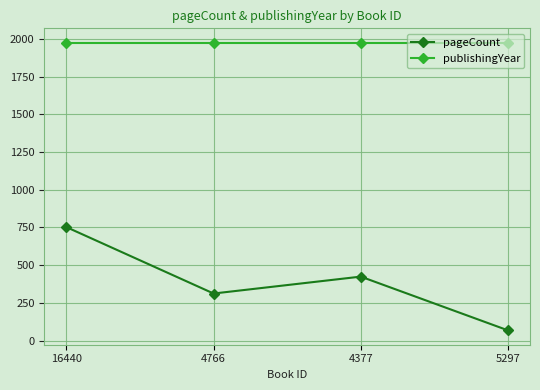

Reading left to right, list all the values displayed in this chart.

pageCount: 16440=752	4766=312	4377=424	5297=68
publishingYear: 16440=1974	4766=1974	4377=1974	5297=1974